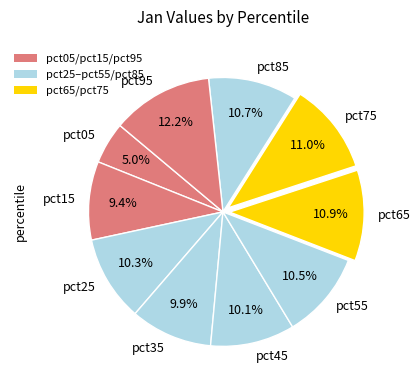

True or false: pct25 accounts for 21% of the total.

False